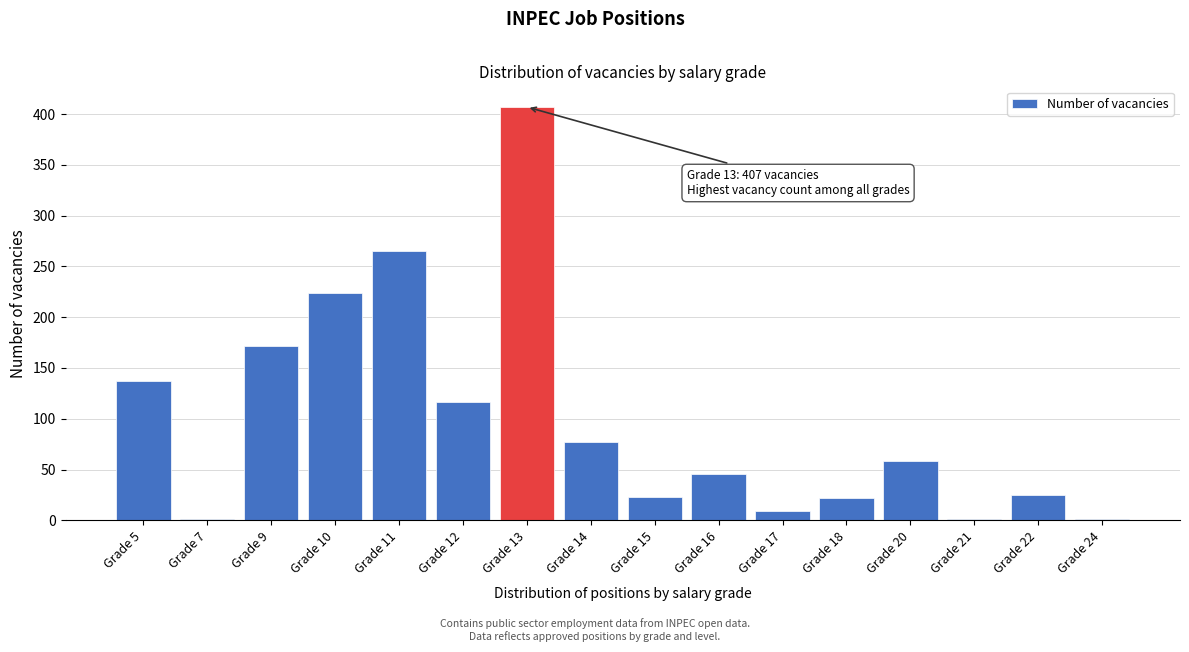

What is the sum of all values?

1584